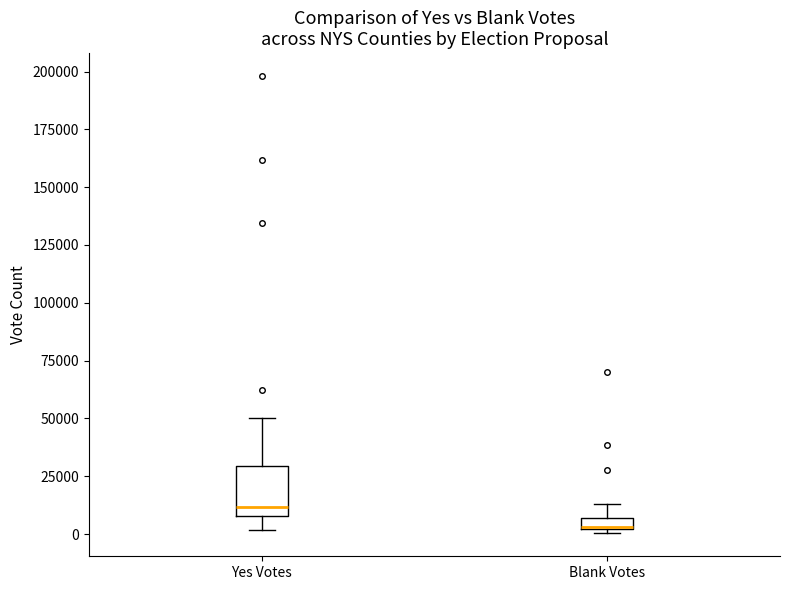

Where is the upper edge of the box for Blank Votes on the y-axis? The values are not printed on the chart, so give them approximately, as read against the axis.

5000